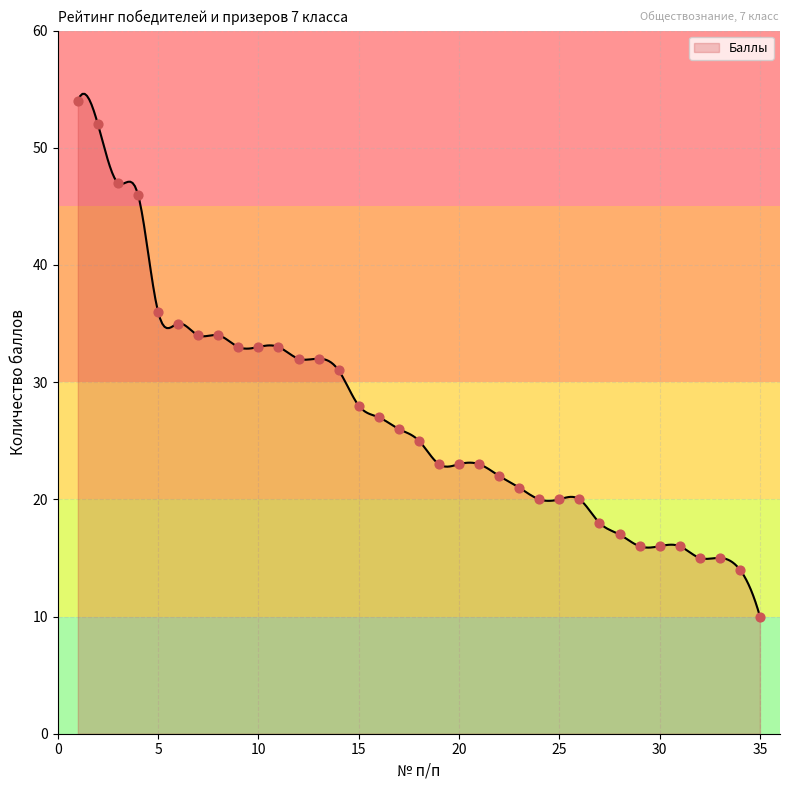

Which has a higher value, 2 or 11?

2